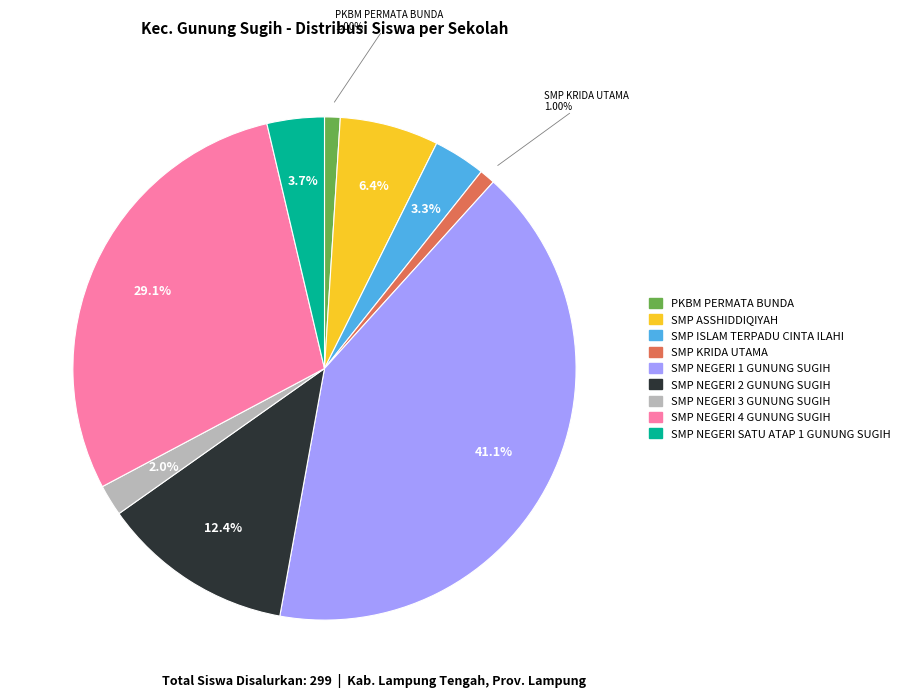

What percentage is the SMP ISLAM TERPADU CINTA ILAHI slice, to the nearest percent?

3%